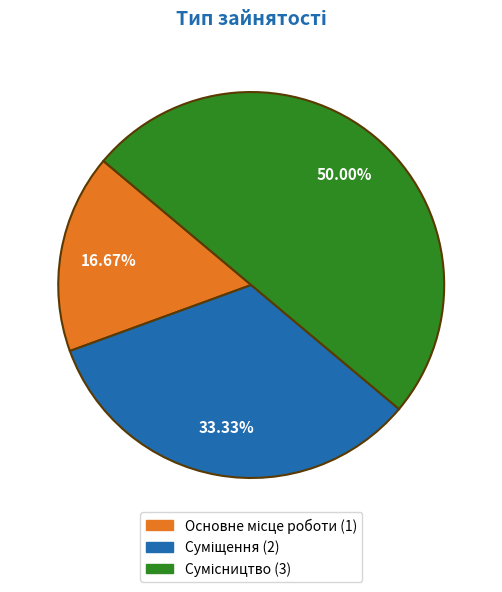

How many slices are in this pie chart?

3